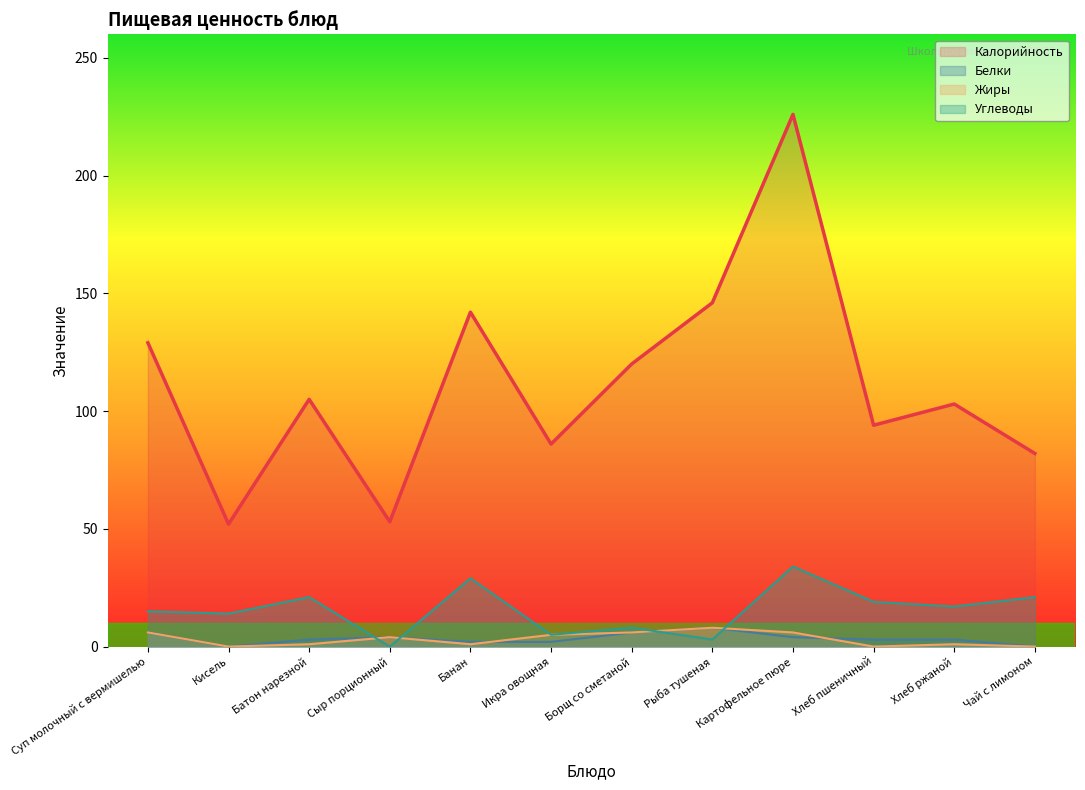

How many lines are shown in the chart?

4